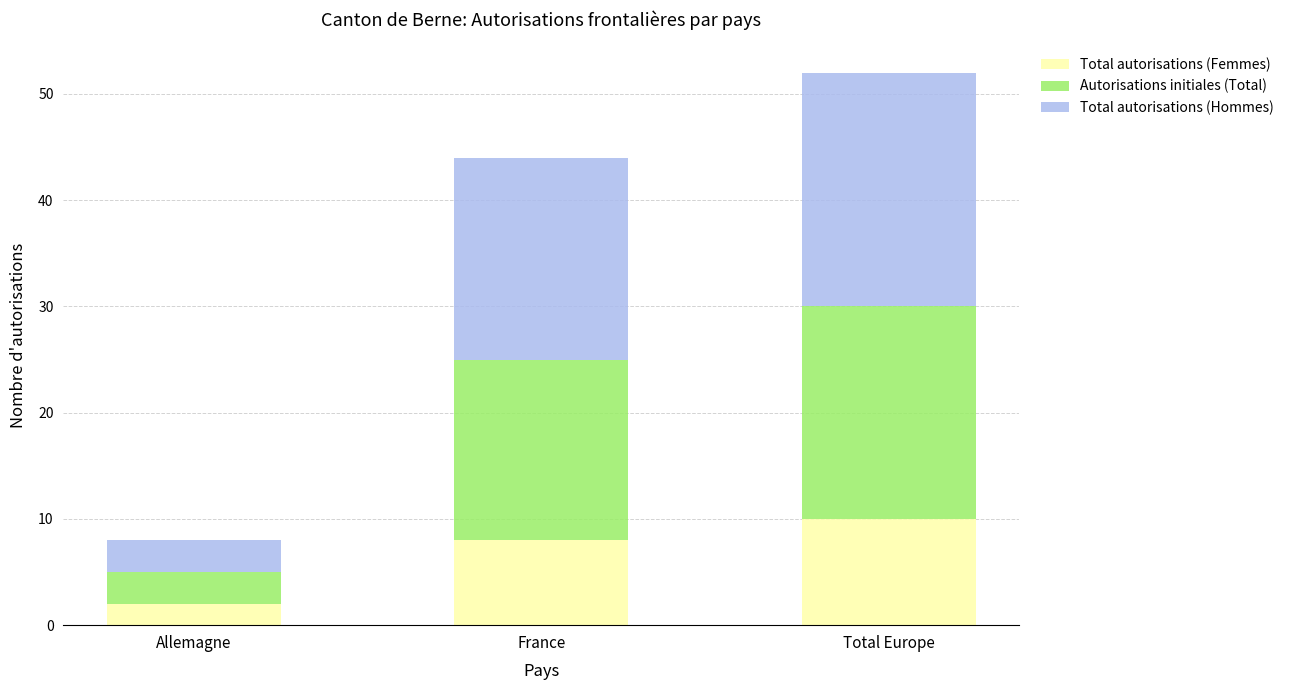

Count the number of categories in the chart.

3